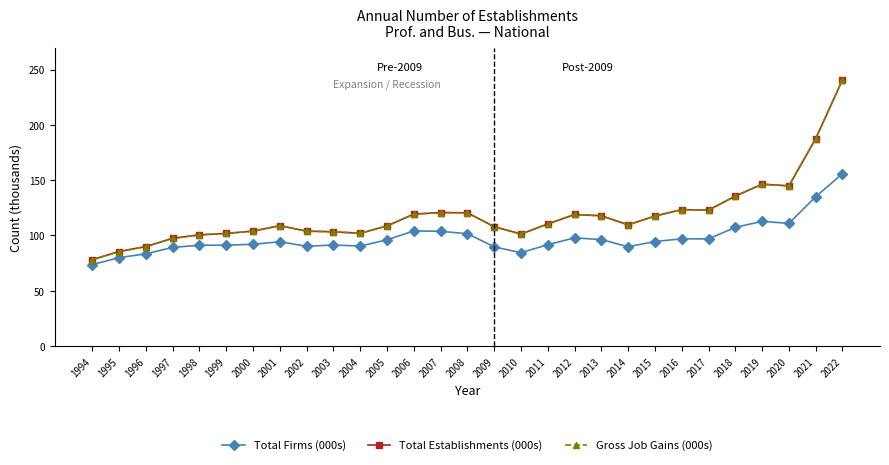

Reading left to right, extract all data points from this chart.

Total Firms (000s): 1994=73.7	1995=79.9	1996=83.4	1997=89.2	1998=91.2	1999=91.2	2000=92.0	2001=94.4	2002=90.2	2003=91.4	2004=90.4	2005=96.1	2006=104.1	2007=103.8	2008=101.6	2009=89.7	2010=84.4	2011=91.7	2012=97.9	2013=96.3	2014=89.8	2015=94.5	2016=97.0	2017=96.9	2018=107.3	2019=112.8	2020=111.0	2021=135.1	2022=155.9
Total Establishments (000s): 1994=78.1	1995=85.5	1996=90.0	1997=97.4	1998=100.6	1999=101.9	2000=103.9	2001=108.9	2002=103.9	2003=103.4	2004=102.0	2005=108.6	2006=119.3	2007=120.7	2008=120.5	2009=108.0	2010=101.3	2011=110.4	2012=119.0	2013=117.8	2014=109.6	2015=117.6	2016=123.4	2017=123.0	2018=135.6	2019=146.4	2020=144.9	2021=187.6	2022=240.8
Gross Job Gains (000s): 1994=78.1	1995=85.5	1996=90.0	1997=97.4	1998=100.6	1999=101.9	2000=103.9	2001=108.9	2002=103.9	2003=103.4	2004=102.0	2005=108.6	2006=119.3	2007=120.7	2008=120.5	2009=108.0	2010=101.3	2011=110.4	2012=119.0	2013=117.8	2014=109.6	2015=117.6	2016=123.4	2017=123.0	2018=135.6	2019=146.4	2020=144.9	2021=187.6	2022=240.8